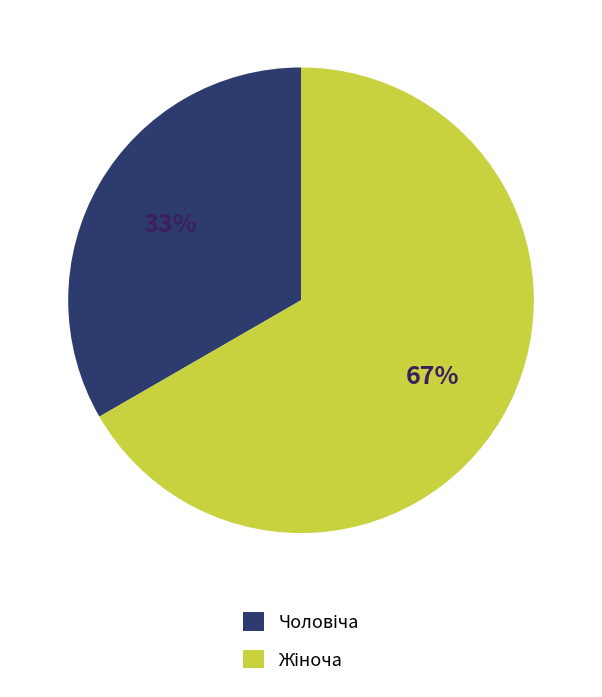

To the nearest percent, what is the average slice percentage?

50%